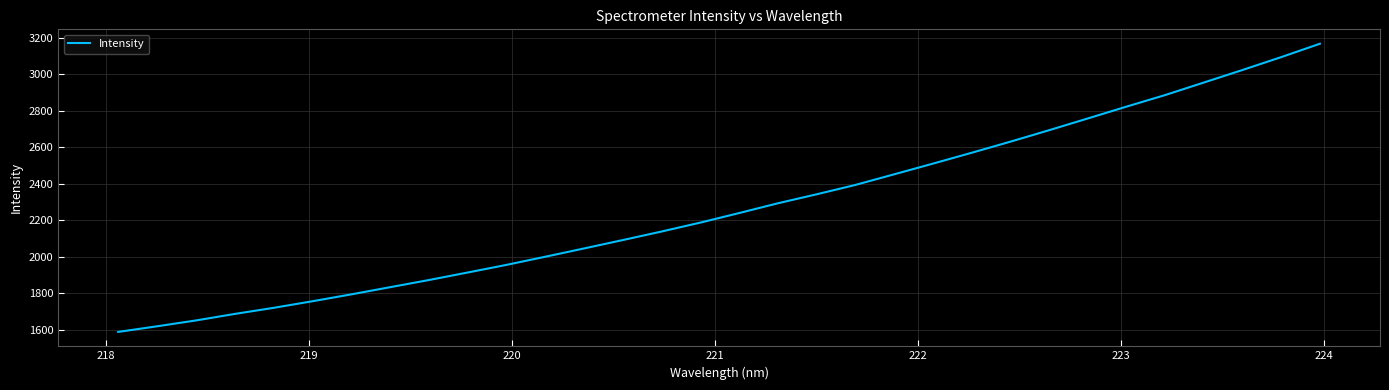

What is the maximum value shown in the chart?

3166.3